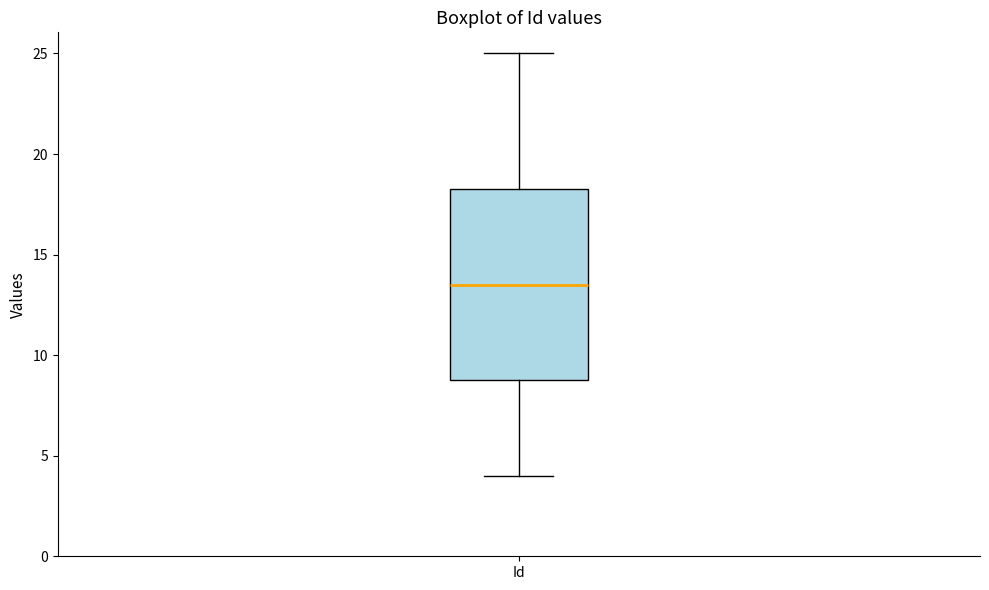

Where does the lower whisker of the box for Id end on the y-axis? The values are not printed on the chart, so give them approximately, as read against the axis.

4.0